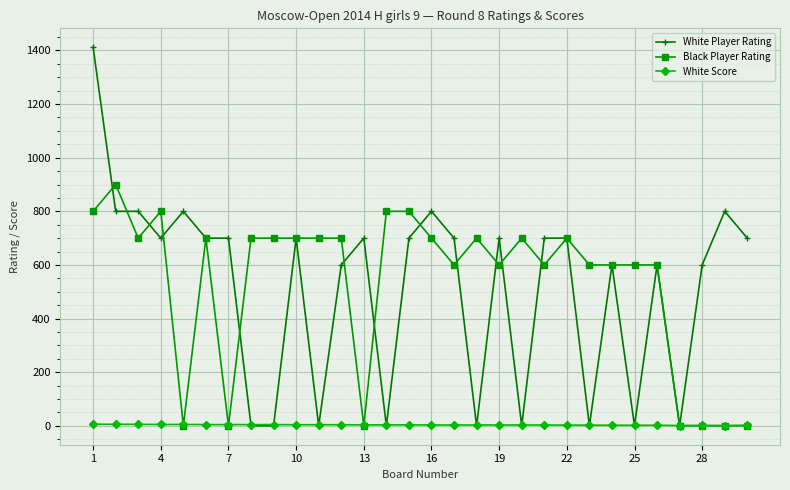

At how many categories does at least one series exceed 752?

9